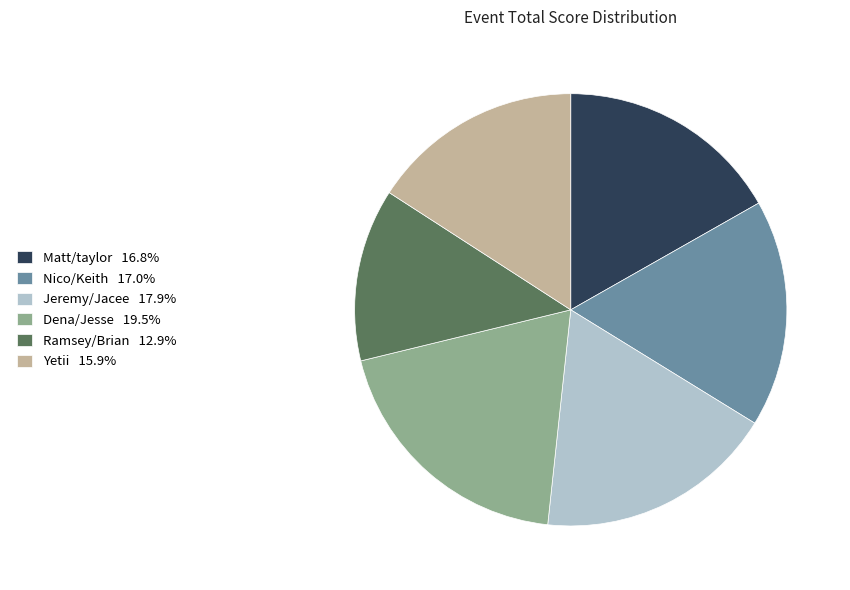

Is there any slice that represents more than half of the pie?

No